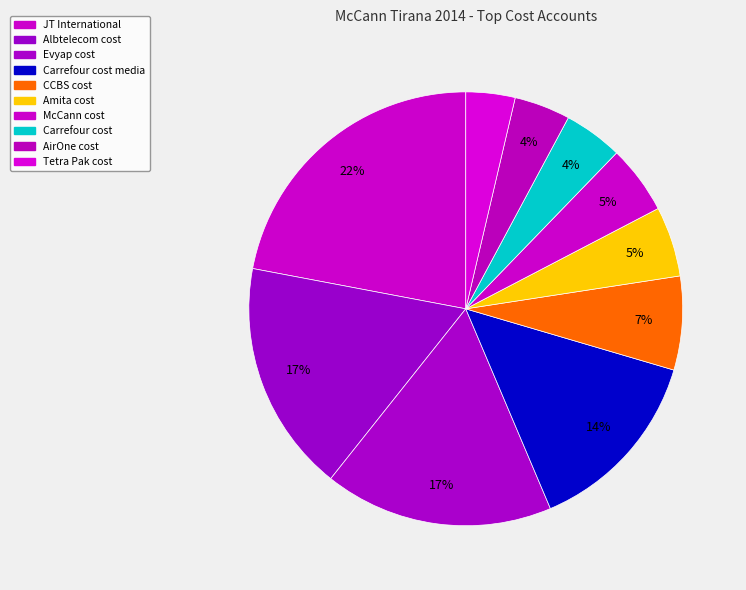

Rank the categories by value from highest to lowest.

JT International, Albtelecom cost, Evyap cost, Carrefour cost media, CCBS cost, Amita cost, McCann cost, Carrefour cost, AirOne cost, Tetra Pak cost